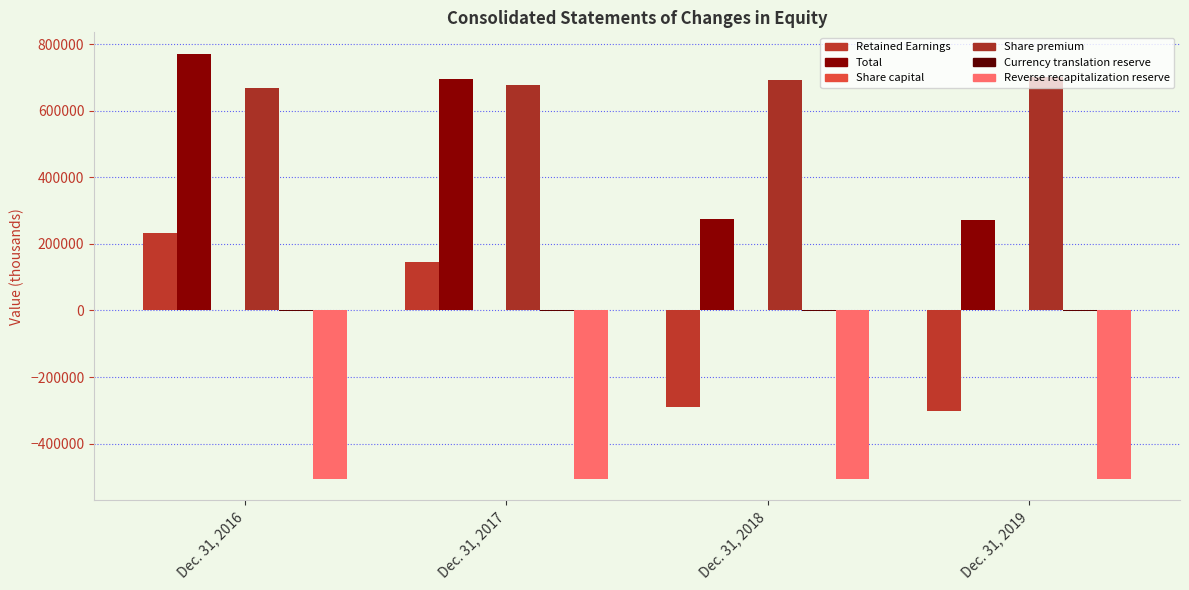

Which series changed the most between Dec. 31, 2017 and Dec. 31, 2019?

Retained Earnings